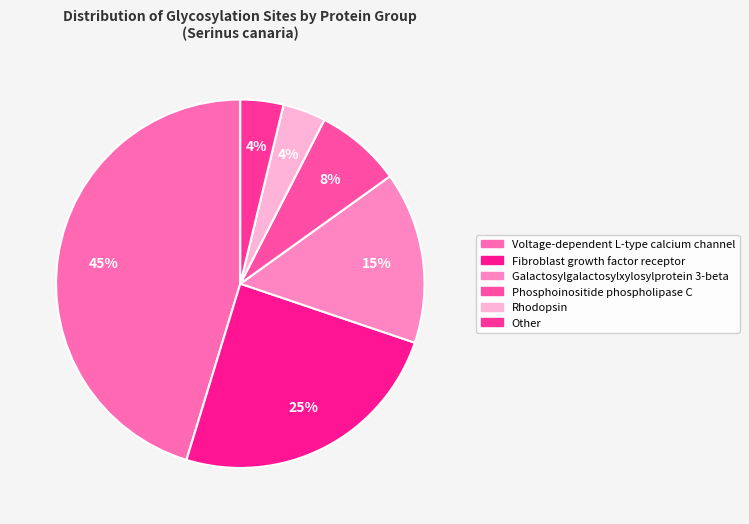

How many segments does this pie chart have?

6